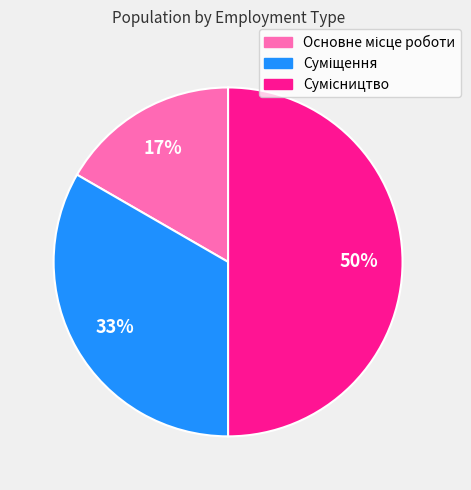

To the nearest percent, what is the difference between the largest and smallest slice percentages?

33%